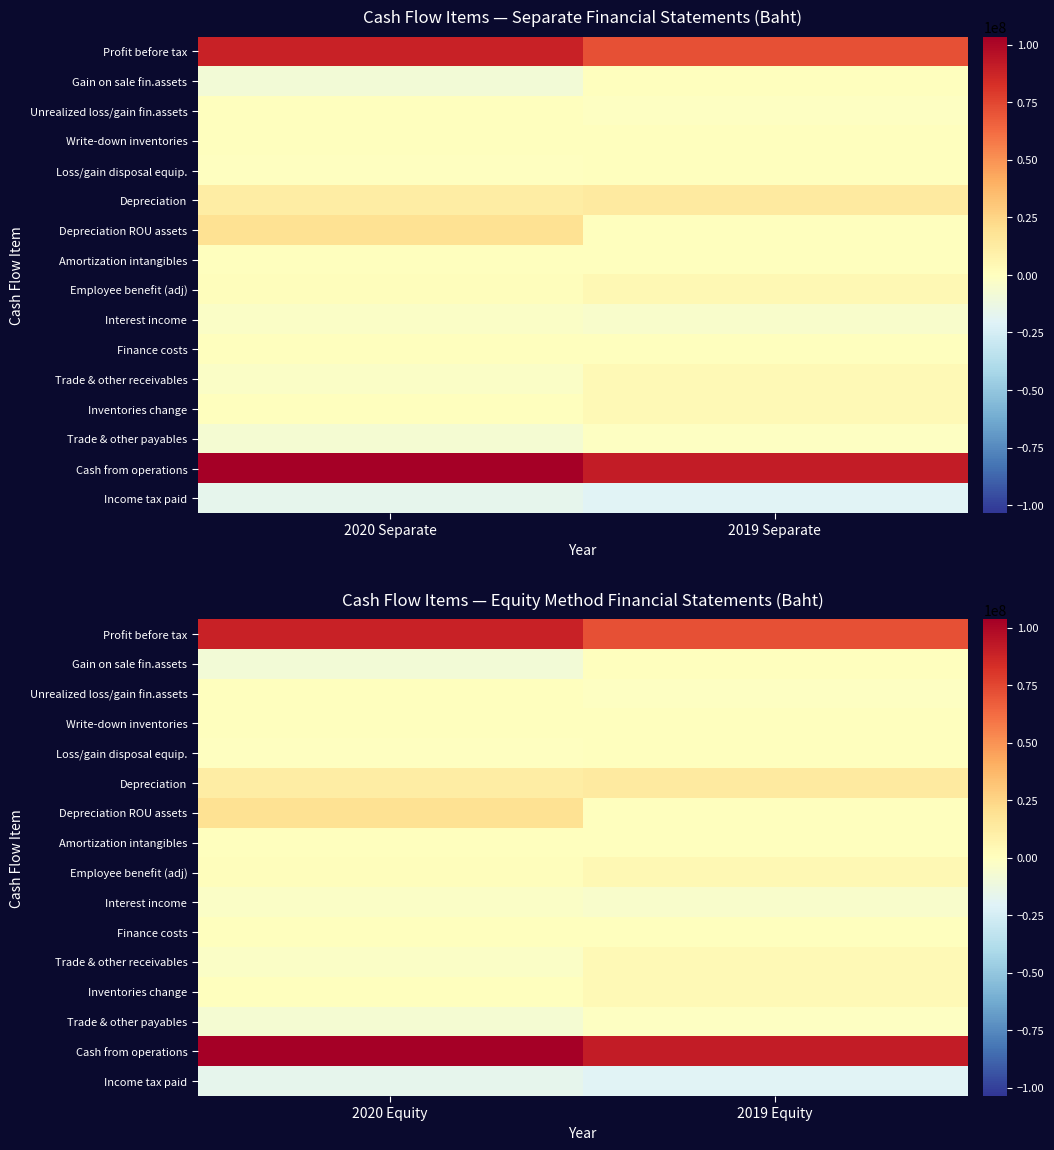

Count the number of data series in this chart.

16